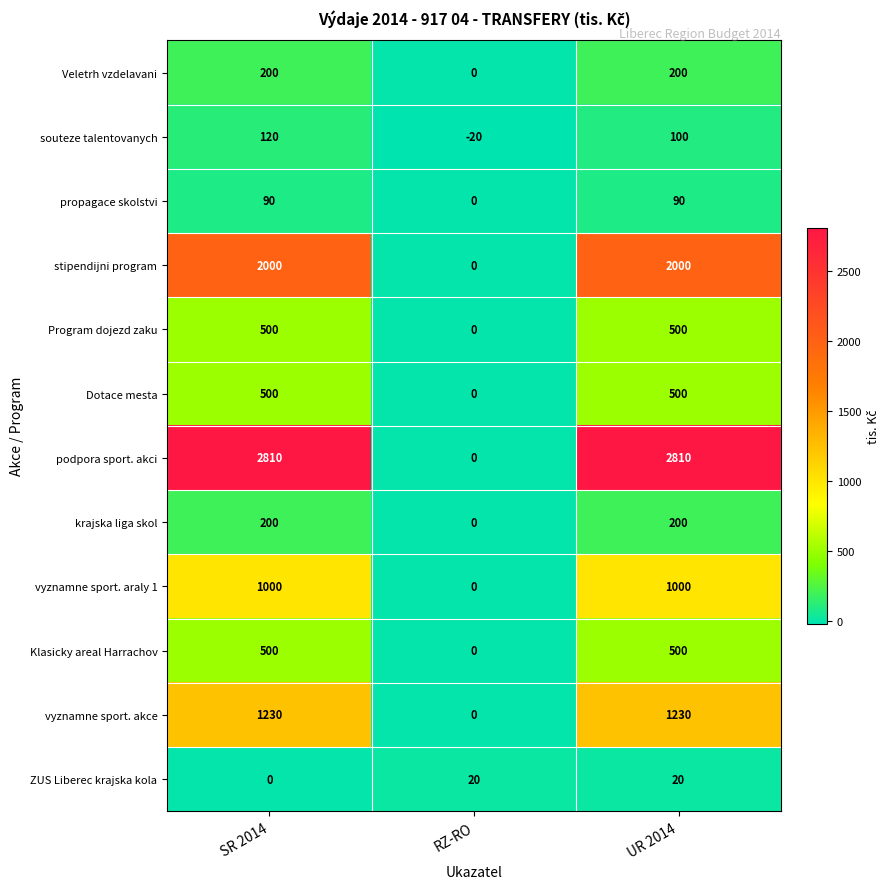

The stipendijni program series shows 0 at RZ-RO. True or false?

True